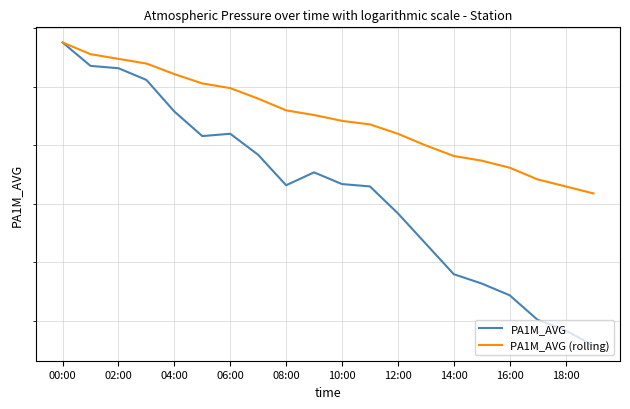

Which series has the largest total across all categories?

PA1M_AVG (rolling)